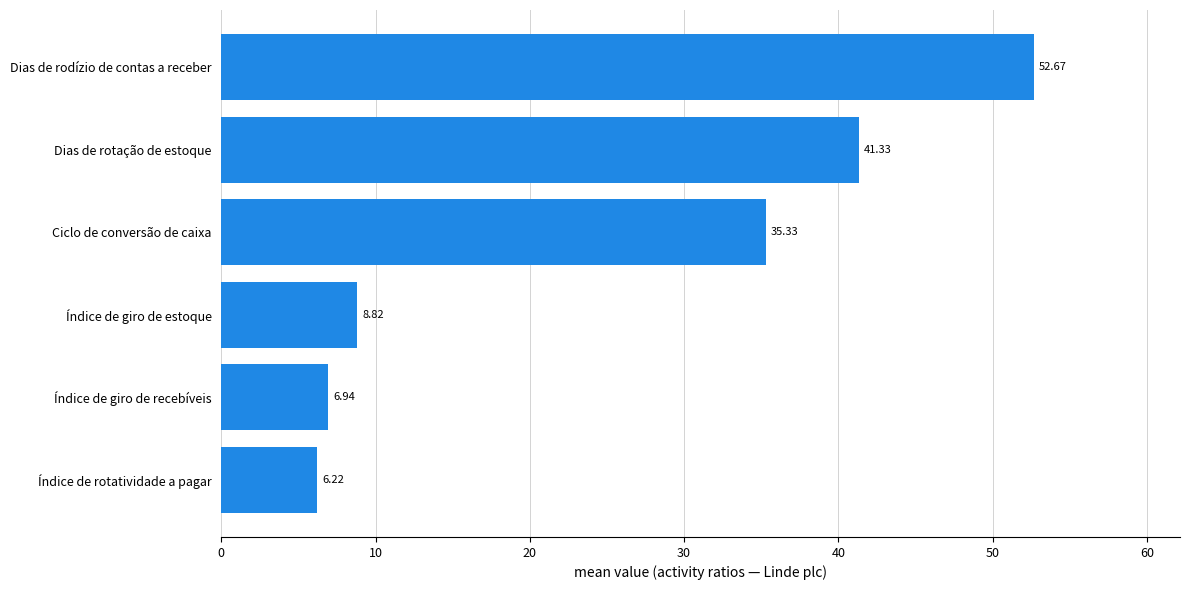

Count the number of categories in the chart.

6